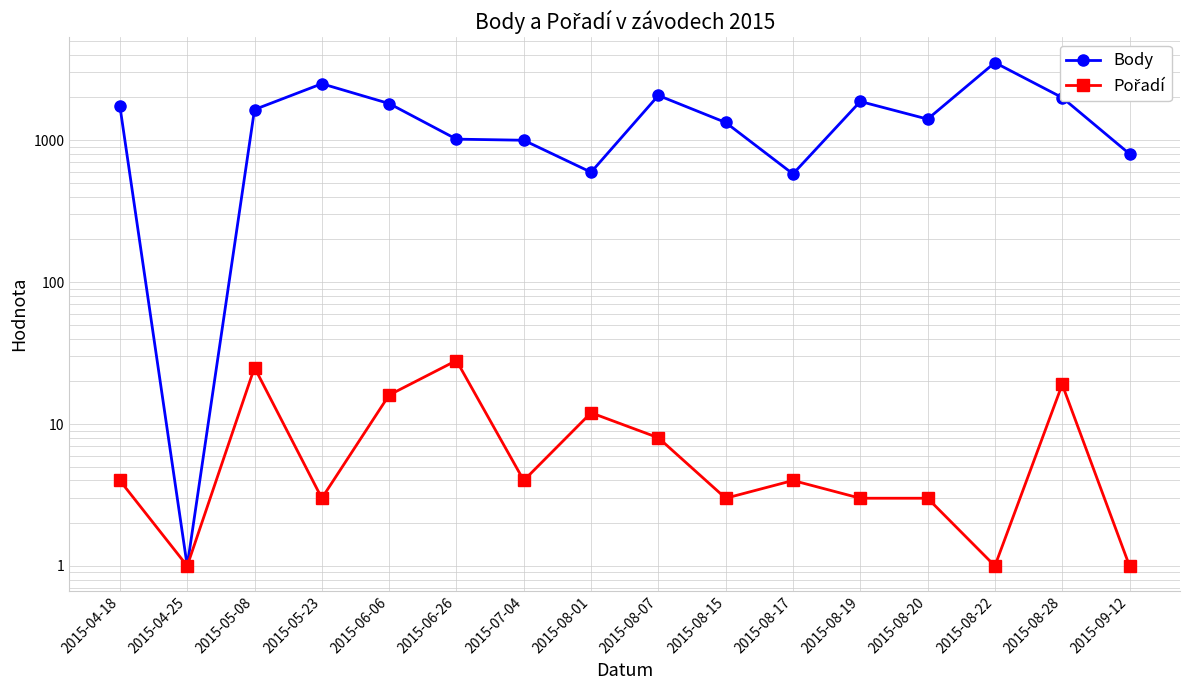

True or false: Pořadí and Body cross at least once.

False